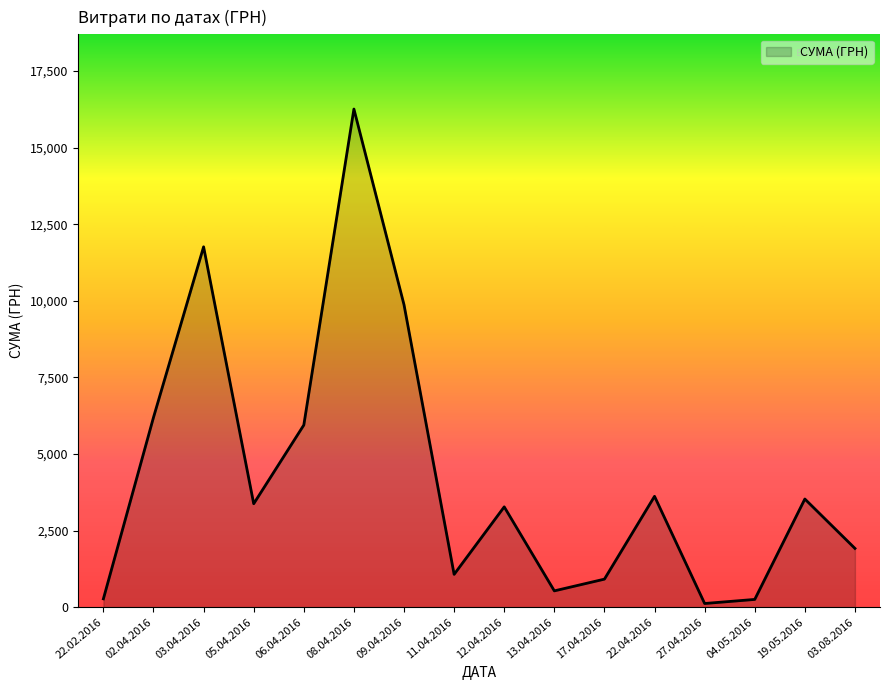

Which has a higher value, 08.04.2016 or 13.04.2016?

08.04.2016